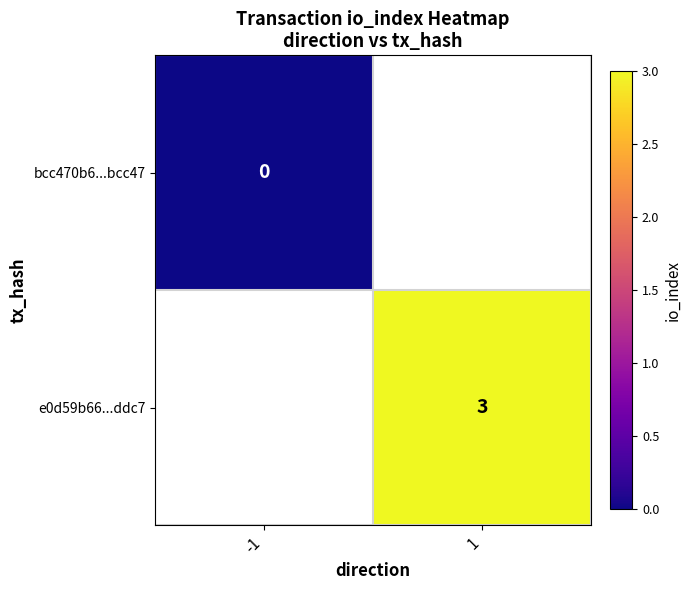

The e0d59b66...ddc7 series shows 1 at 1. True or false?

False